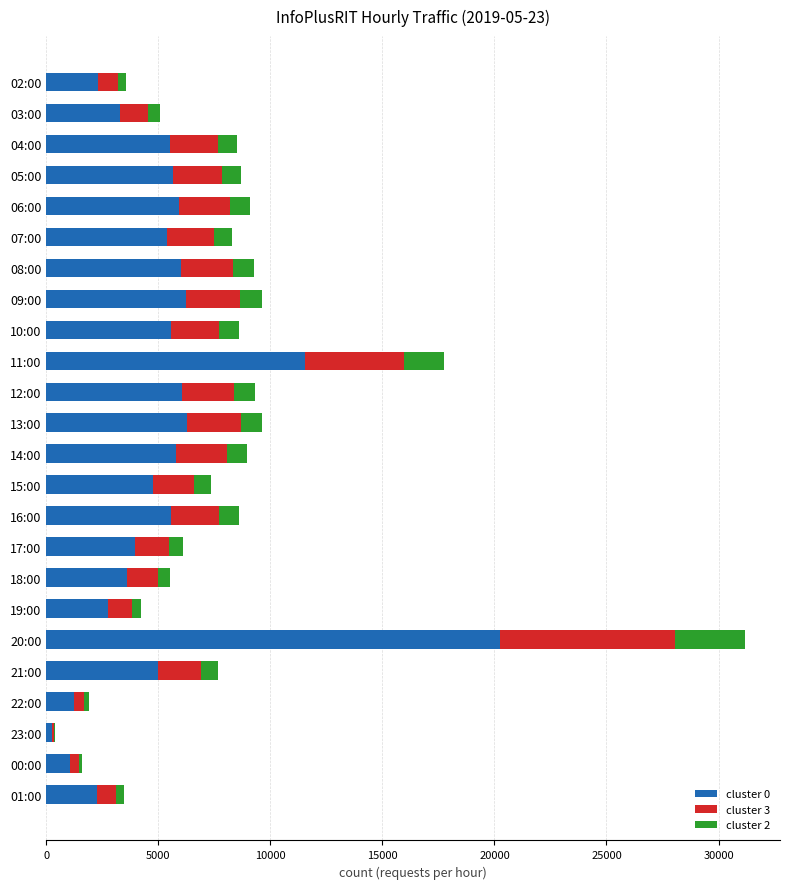

What is the sum of all cluster 0 values?

126352.9